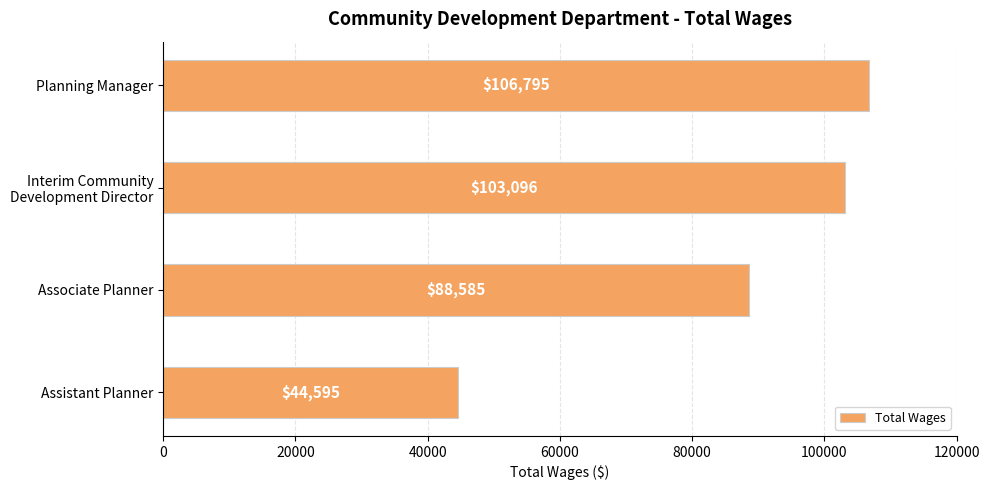

List the labels in order of value, largest first.

Planning Manager, Interim Community
Development Director, Associate Planner, Assistant Planner